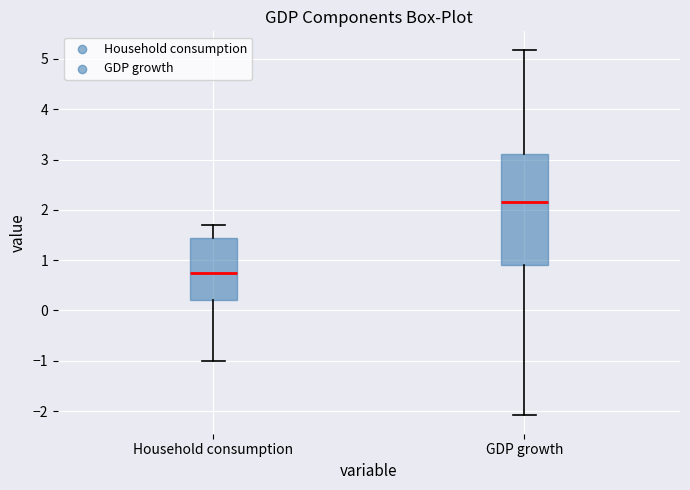

Which box's median line is the lowest?

Household consumption